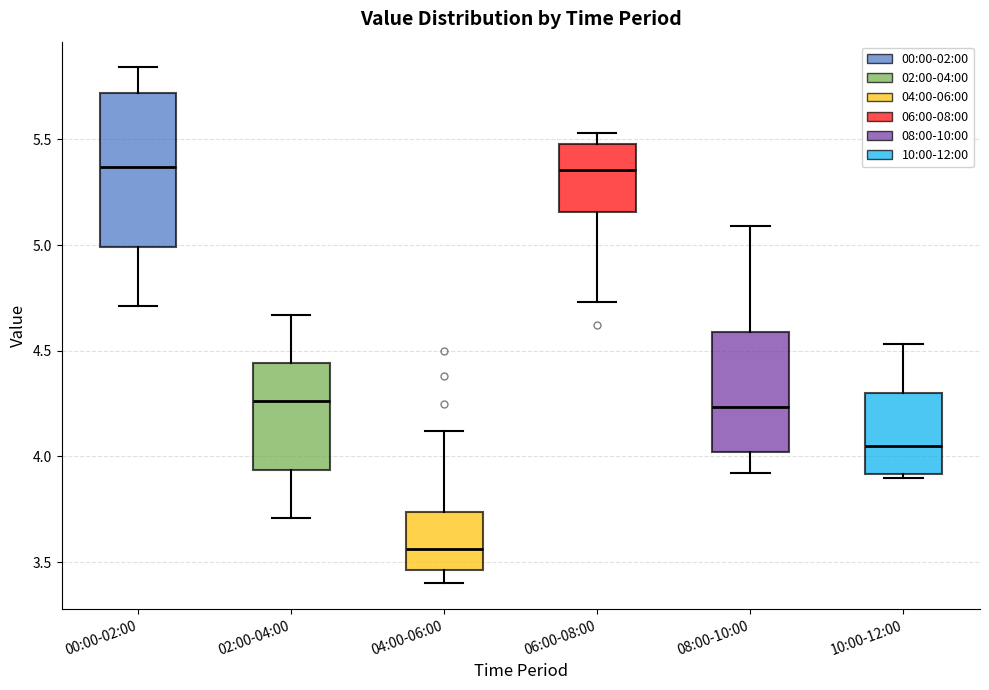

Reading left to right, read every box against the y-axis: the position of its median line, the range the box covers, and the ends of its whiskers. The values are not printed on the chart, so give them approximately, as read against the axis.

00:00-02:00: median 5.35, box 5.00 to 5.70, whiskers 4.70 to 5.85
02:00-04:00: median 4.25, box 3.95 to 4.45, whiskers 3.70 to 4.65
04:00-06:00: median 3.55, box 3.45 to 3.75, whiskers 3.40 to 4.10
06:00-08:00: median 5.35, box 5.15 to 5.50, whiskers 4.75 to 5.55
08:00-10:00: median 4.25, box 4.00 to 4.60, whiskers 3.90 to 5.10
10:00-12:00: median 4.05, box 3.90 to 4.30, whiskers 3.90 (just below the box's lower edge) to 4.55